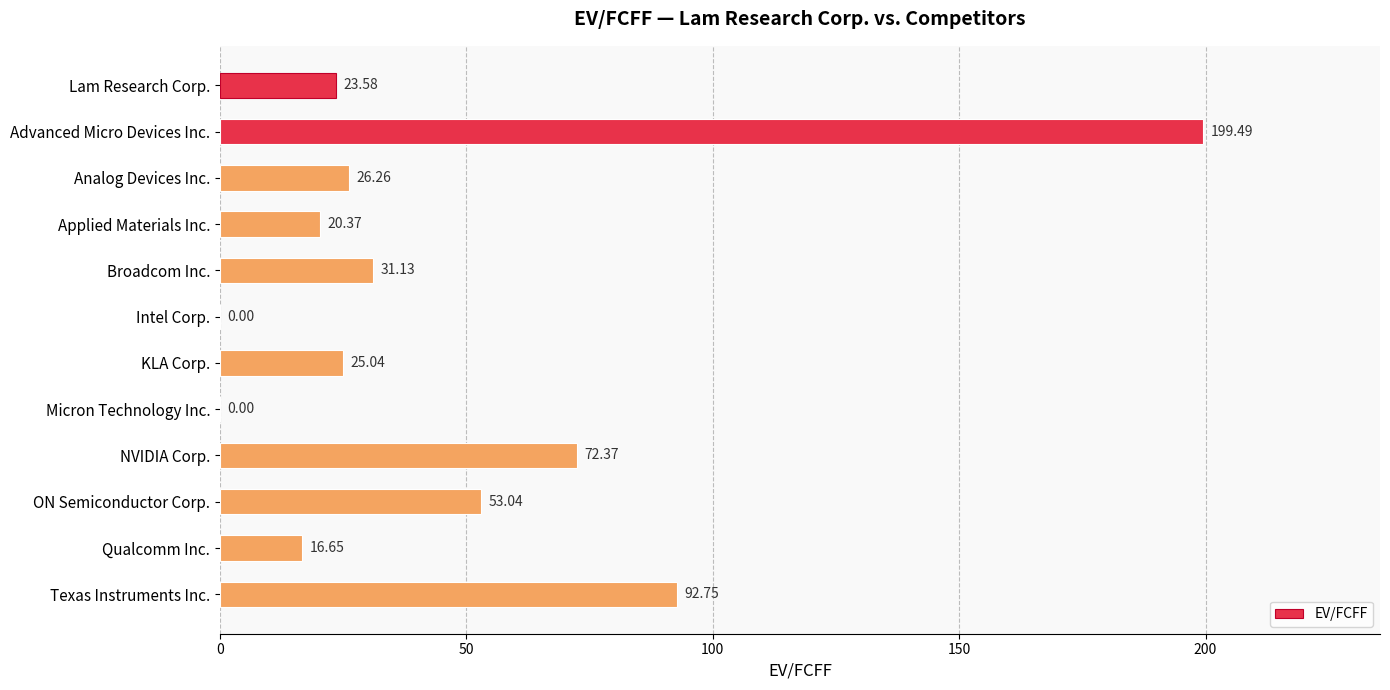

Where is the data nearest to the value 99?

Texas Instruments Inc.